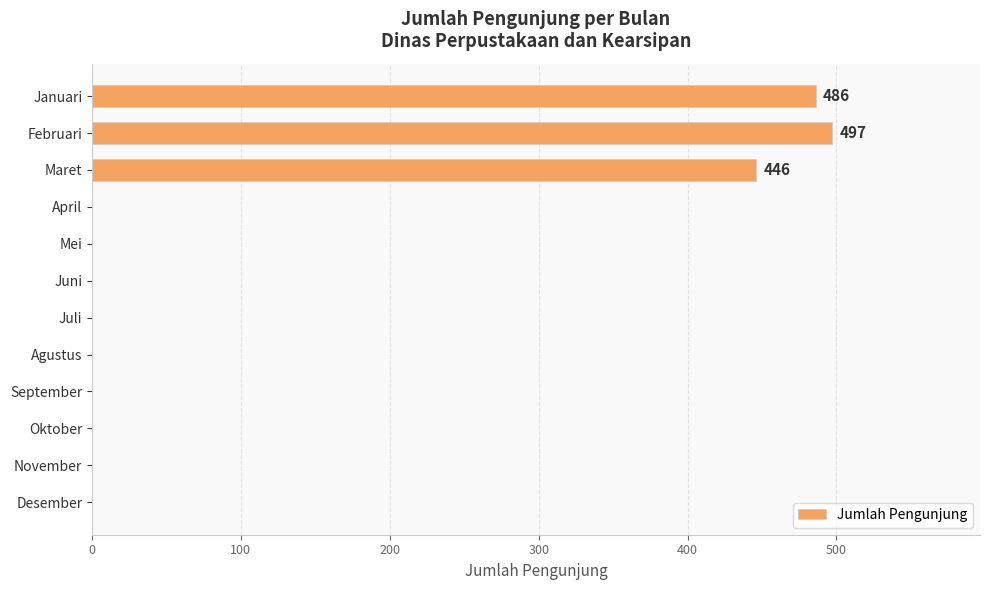

The value at Februari is 497. True or false?

True